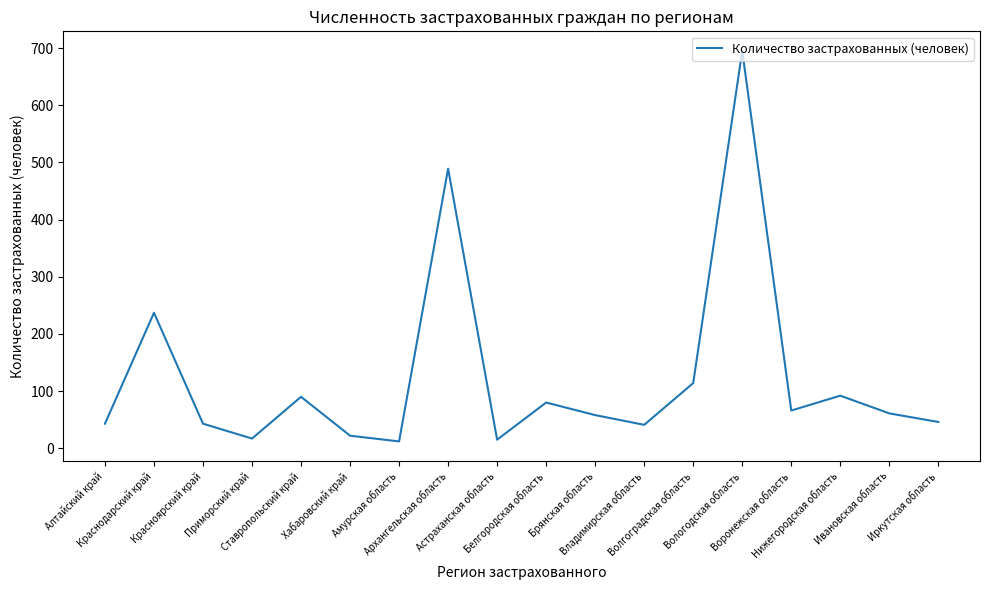

Where does the data first go above 61?

Краснодарский край